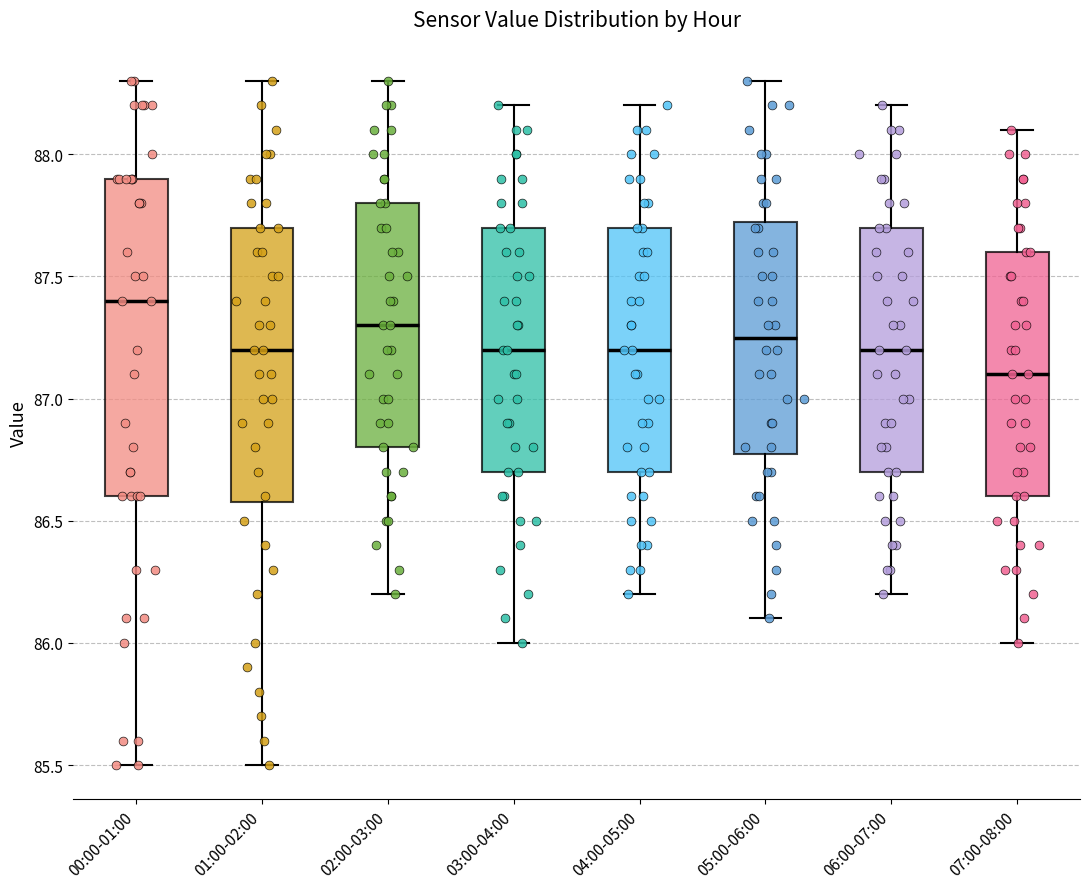

Reading left to right, read every box against the y-axis: the position of its median line, the range the box covers, and the ends of its whiskers. The values are not printed on the chart, so give them approximately, as read against the axis.

00:00-01:00: median 87.40, box 86.60 to 87.90, whiskers 85.50 to 88.30
01:00-02:00: median 87.20, box 86.60 to 87.70, whiskers 85.50 to 88.30
02:00-03:00: median 87.30, box 86.80 to 87.80, whiskers 86.20 to 88.30
03:00-04:00: median 87.20, box 86.70 to 87.70, whiskers 86.00 to 88.20
04:00-05:00: median 87.20, box 86.70 to 87.70, whiskers 86.20 to 88.20
05:00-06:00: median 87.25, box 86.80 to 87.75, whiskers 86.10 to 88.30
06:00-07:00: median 87.20, box 86.70 to 87.70, whiskers 86.20 to 88.20
07:00-08:00: median 87.10, box 86.60 to 87.60, whiskers 86.00 to 88.10